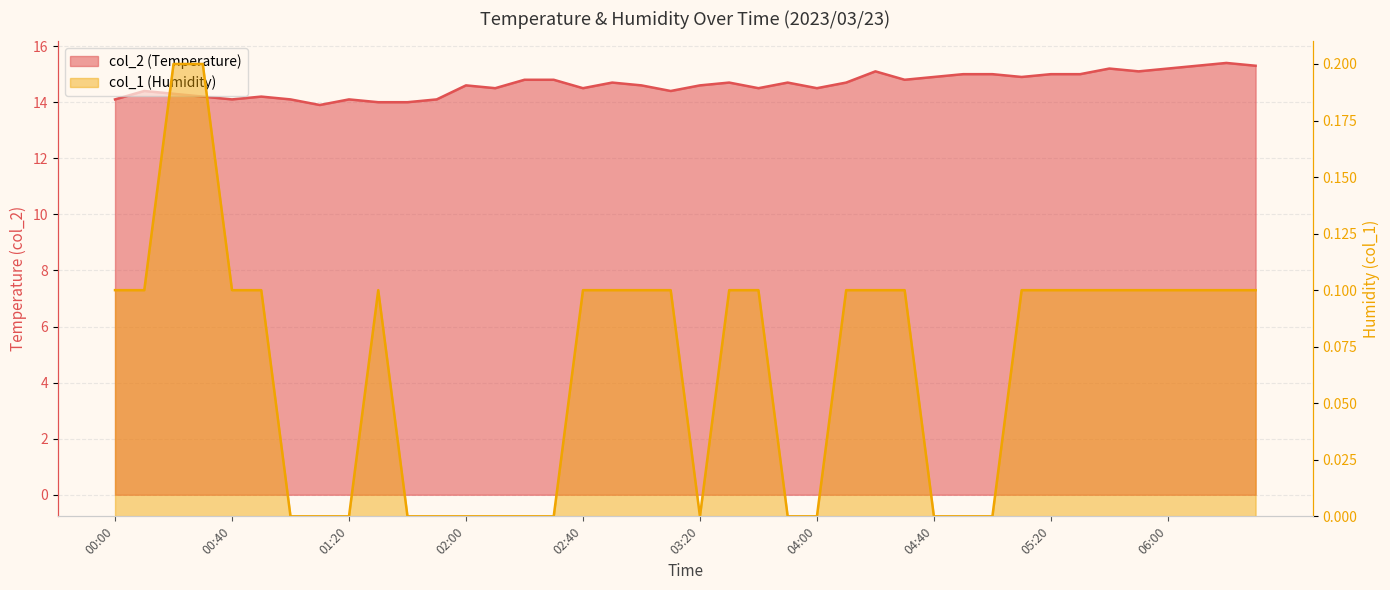

At which category is the sum across all series the highest?

06:20